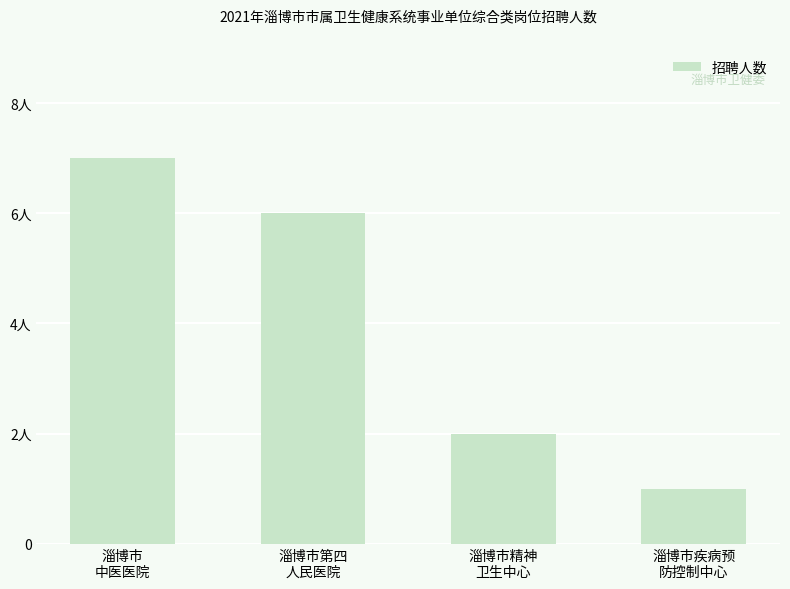

Rank the categories by value from lowest to highest.

淄博市疾病预
防控制中心, 淄博市精神
卫生中心, 淄博市第四
人民医院, 淄博市
中医医院